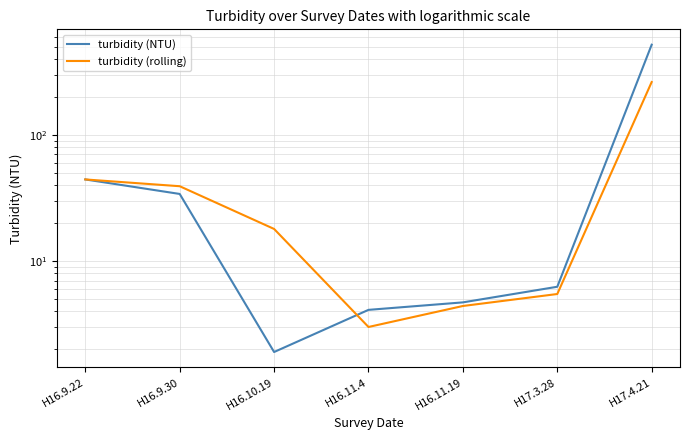

What is the highest value of the turbidity (rolling) series?

262.1